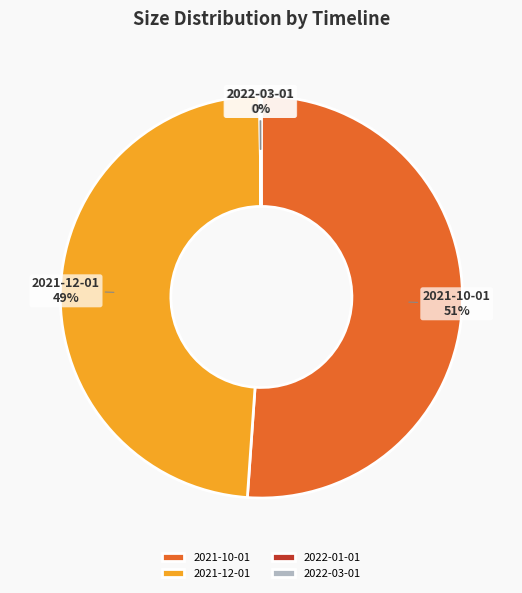

The 2021-10-01 slice represents 51% of the pie. True or false?

True